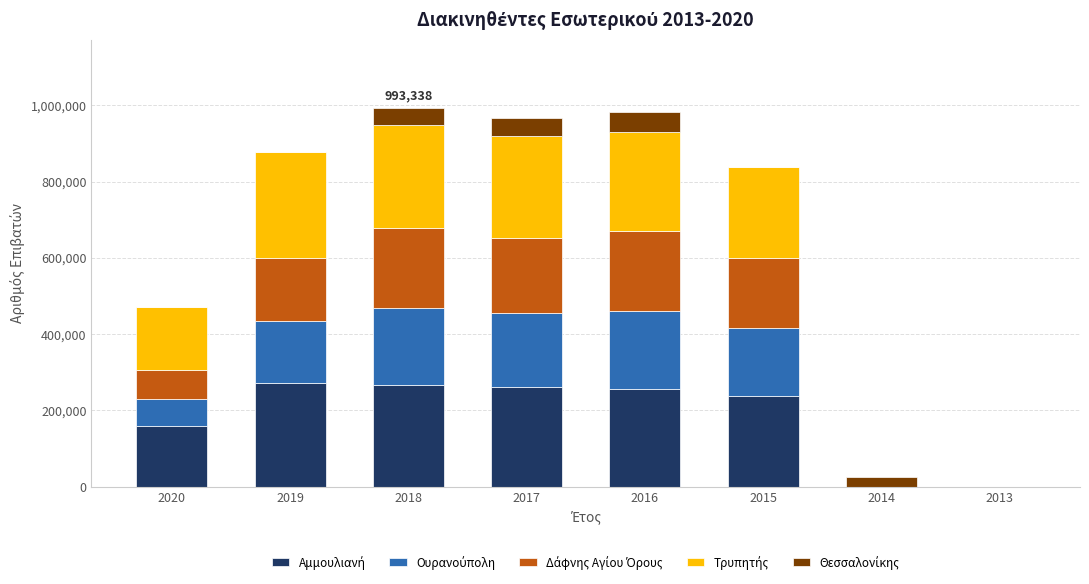

What is the difference between the maximum and second lowest values in the Αμμουλιανή series?

272985